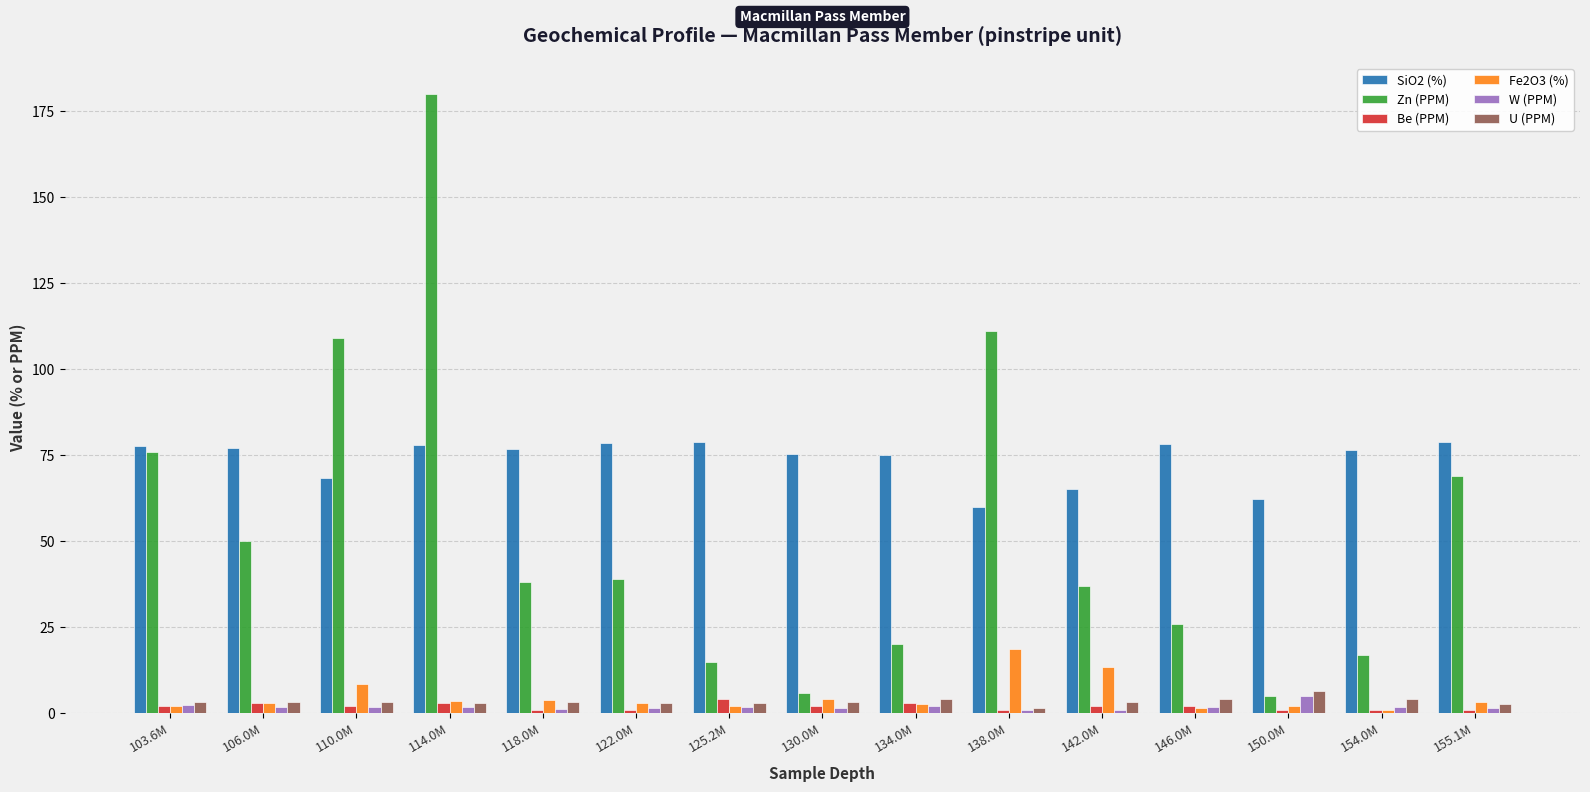

What are all the series names shown in the legend?

SiO2 (%), Zn (PPM), Be (PPM), Fe2O3 (%), W (PPM), U (PPM)